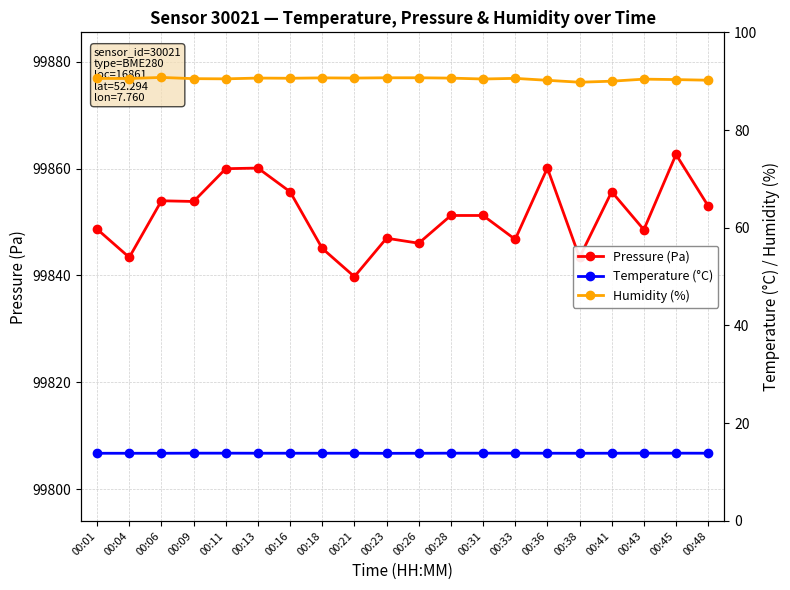

Reading left to right, extract all data points from this chart.

Pressure (Pa): 00:01=99848.7	00:04=99843.4	00:06=99854.0	00:09=99853.8	00:11=99860.0	00:13=99860.1	00:16=99855.7	00:18=99845.1	00:21=99839.8	00:23=99847.0	00:26=99846.0	00:28=99851.2	00:31=99851.2	00:33=99846.8	00:36=99860.1	00:38=99843.4	00:41=99855.7	00:43=99848.6	00:45=99862.6	00:48=99853.0
Temperature (°C): 00:01=13.8	00:04=13.8	00:06=13.8	00:09=13.9	00:11=13.9	00:13=13.9	00:16=13.9	00:18=13.9	00:21=13.9	00:23=13.8	00:26=13.8	00:28=13.9	00:31=13.9	00:33=13.9	00:36=13.9	00:38=13.8	00:41=13.9	00:43=13.9	00:45=13.9	00:48=13.9
Humidity (%): 00:01=90.6	00:04=90.5	00:06=90.8	00:09=90.5	00:11=90.5	00:13=90.6	00:16=90.6	00:18=90.7	00:21=90.6	00:23=90.7	00:26=90.7	00:28=90.6	00:31=90.5	00:33=90.6	00:36=90.2	00:38=89.8	00:41=90.0	00:43=90.4	00:45=90.3	00:48=90.2